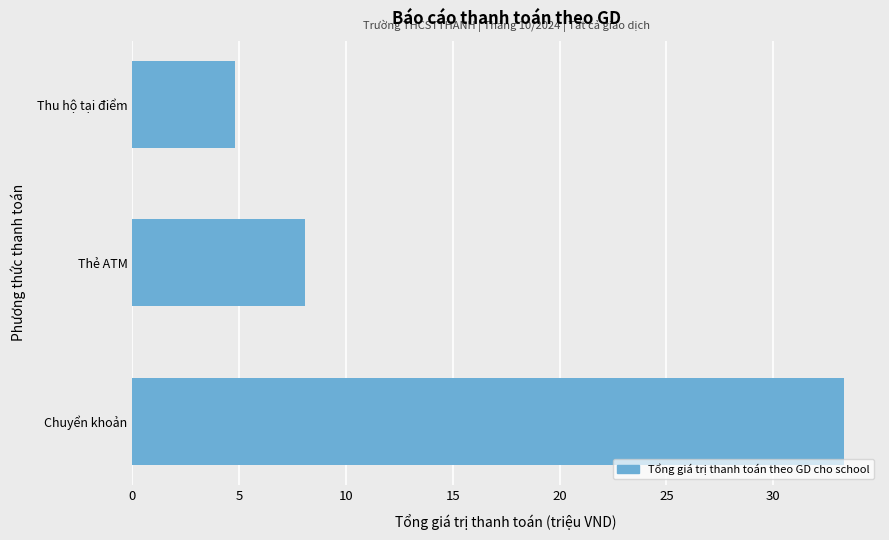

What is the change in value from Thẻ ATM to Thu hộ tại điểm?

-3.3